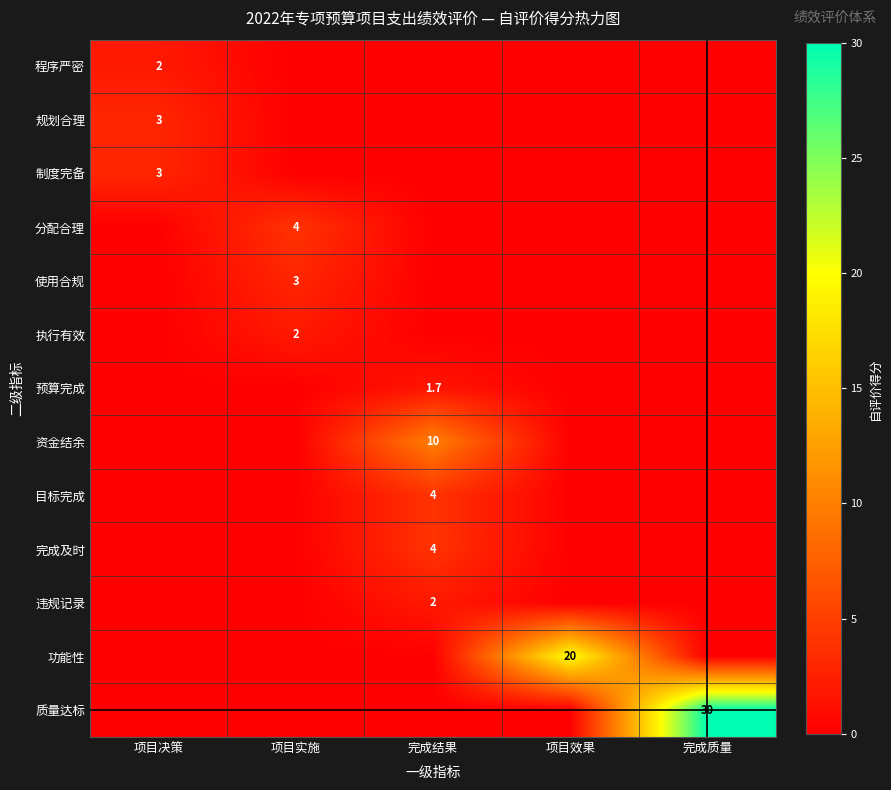

At how many categories does at least one series exceed 10?

2